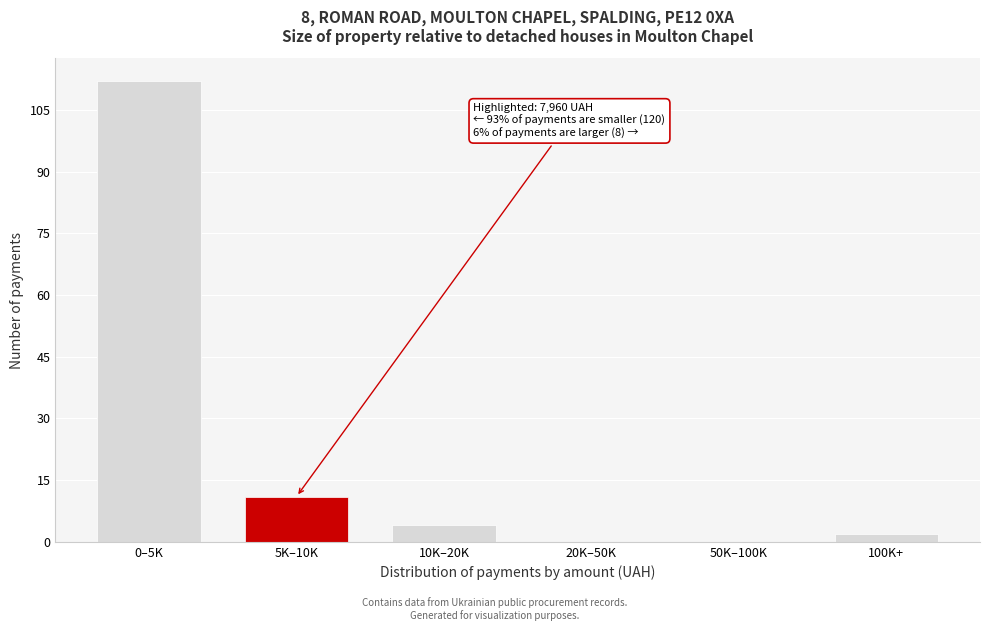

Reading right to left, transcribe all the data shown in this chart.

100K+=2	50K–100K=0	20K–50K=0	10K–20K=4	5K–10K=11	0–5K=112